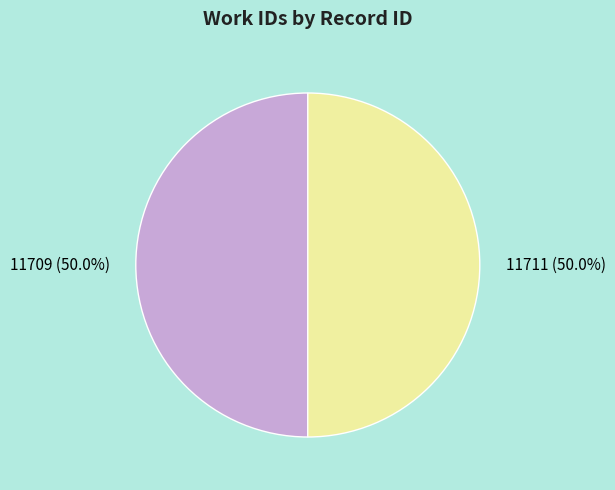

To the nearest percent, what portion does 11709 represent?

50%